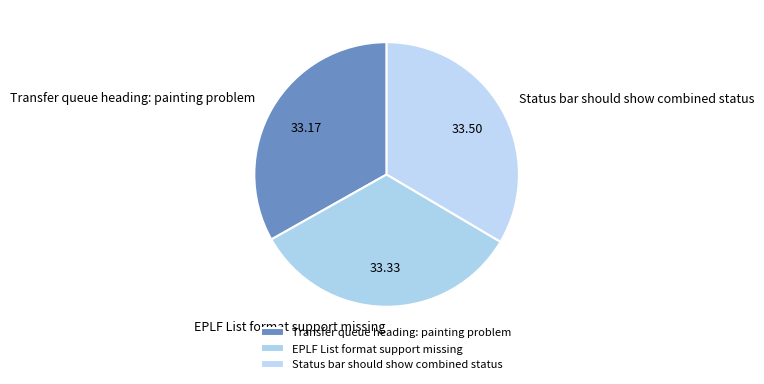

Does Transfer queue heading: painting problem represent more than half of the total?

No